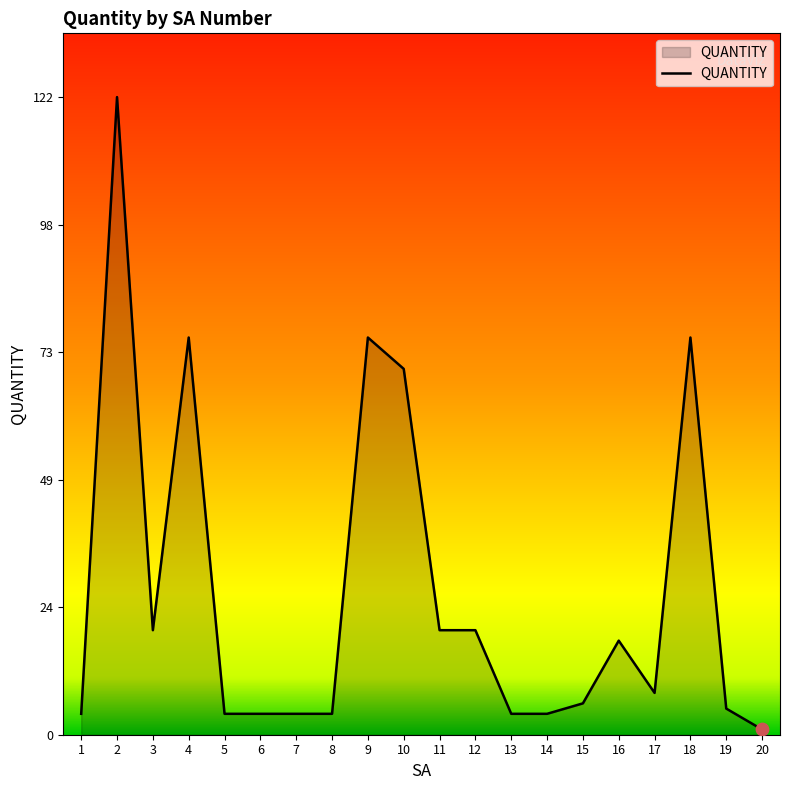

What is the ratio of the value at 10 to the value at 3?

3.5